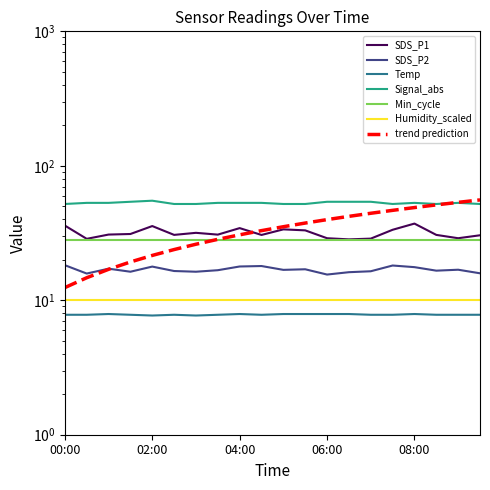

What is the value of the Temp point at the 7th from the left?

7.7